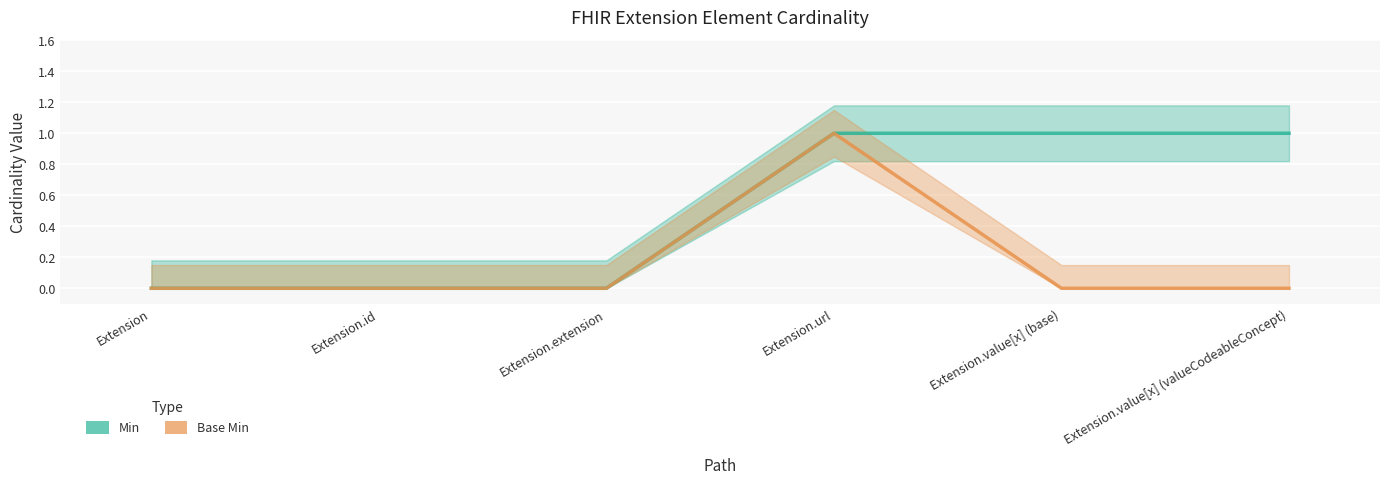

True or false: Min has more than 1 points higher than both neighbors.

False